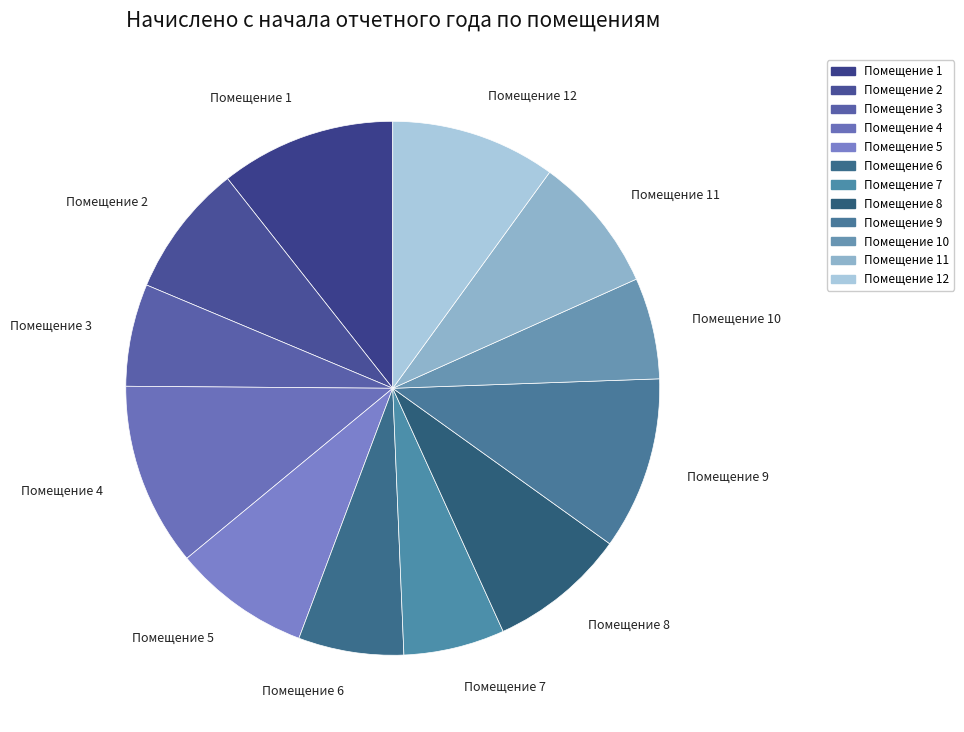

What is the largest slice in the pie chart?

4